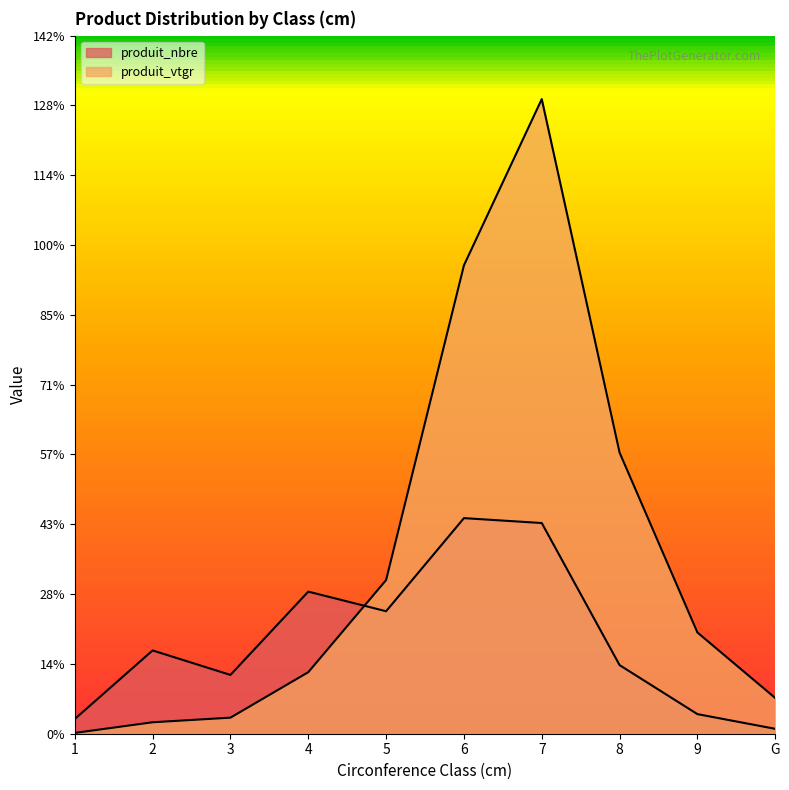

Which series has the largest range (max minus min)?

produit_vtgr